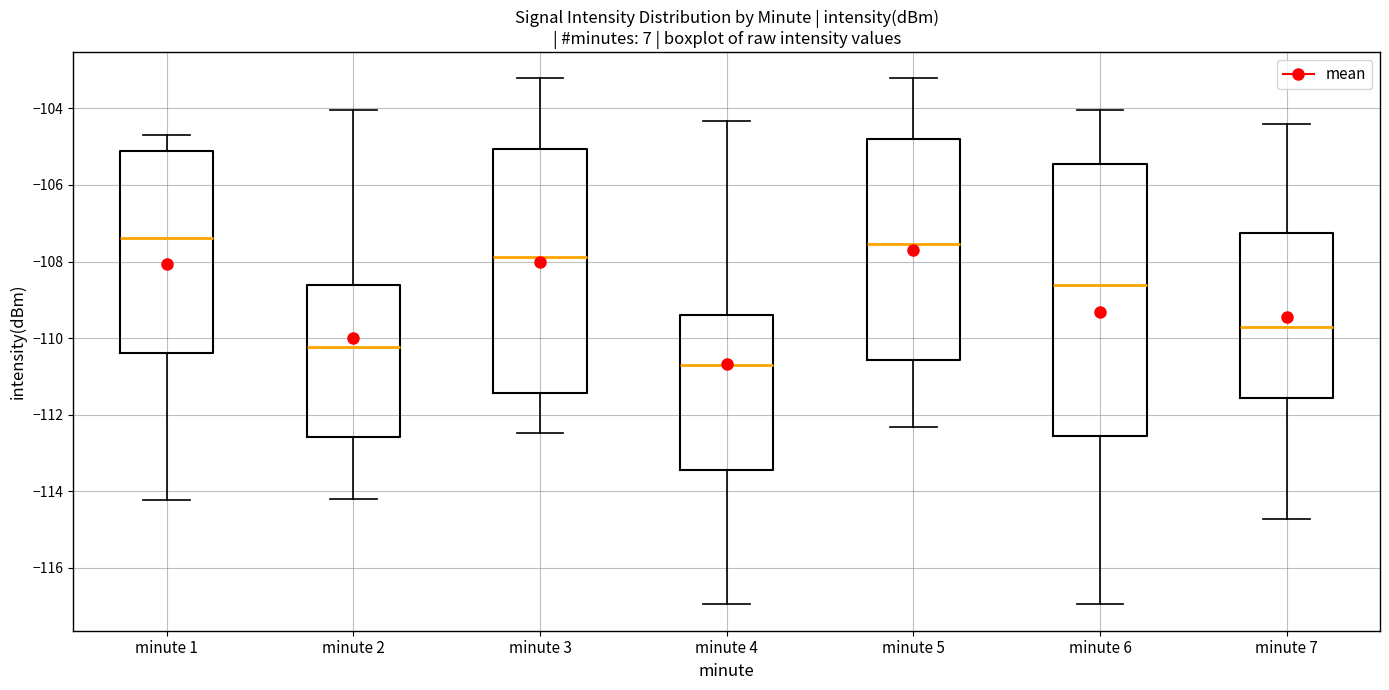

Reading left to right, transcribe this box plot: for each box, give where its median line is, the range the box spans, and where its two whiskers end, as read against the y-axis. The values are not printed on the chart, so give them approximately, as read against the axis.

minute 1: median -107.4, box -110.4 to -105.0, whiskers -114.2 to -104.8
minute 2: median -110.2, box -112.6 to -108.6, whiskers -114.2 to -104.0
minute 3: median -107.8, box -111.4 to -105.0, whiskers -112.4 to -103.2
minute 4: median -110.8, box -113.4 to -109.4, whiskers -117.0 to -104.4
minute 5: median -107.6, box -110.6 to -104.8, whiskers -112.4 to -103.2
minute 6: median -108.6, box -112.6 to -105.4, whiskers -117.0 to -104.0
minute 7: median -109.8, box -111.6 to -107.2, whiskers -114.8 to -104.4